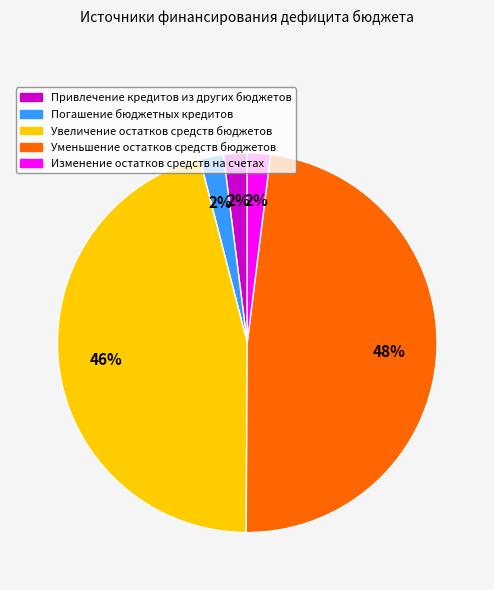

How many segments does this pie chart have?

5